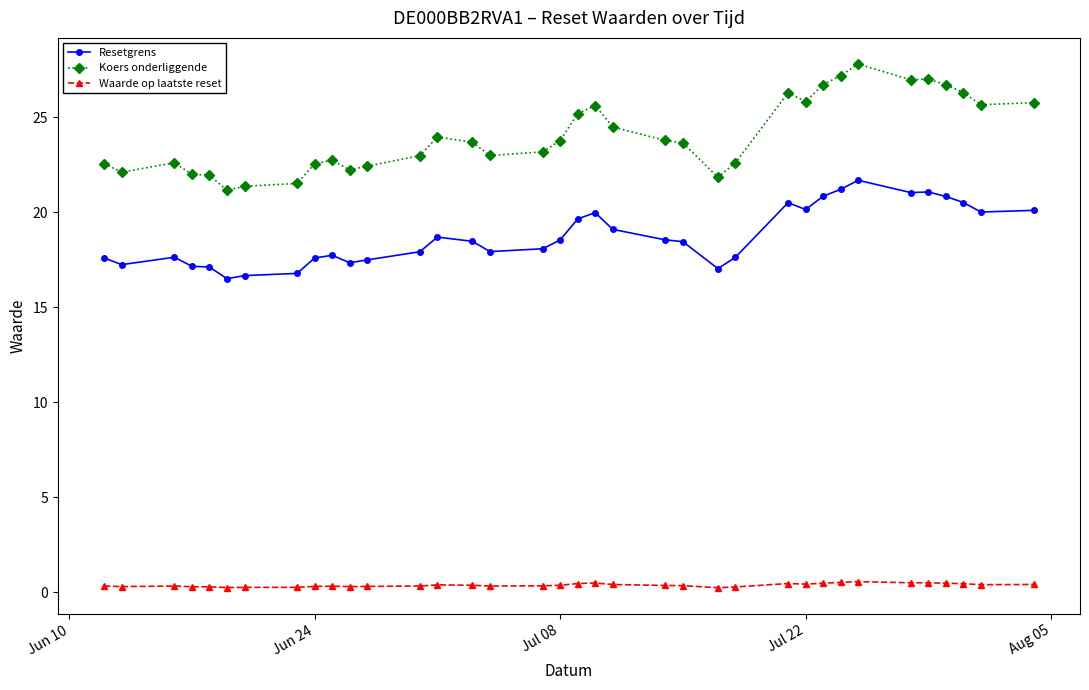

At how many categories does at least one series exceed 2?

36